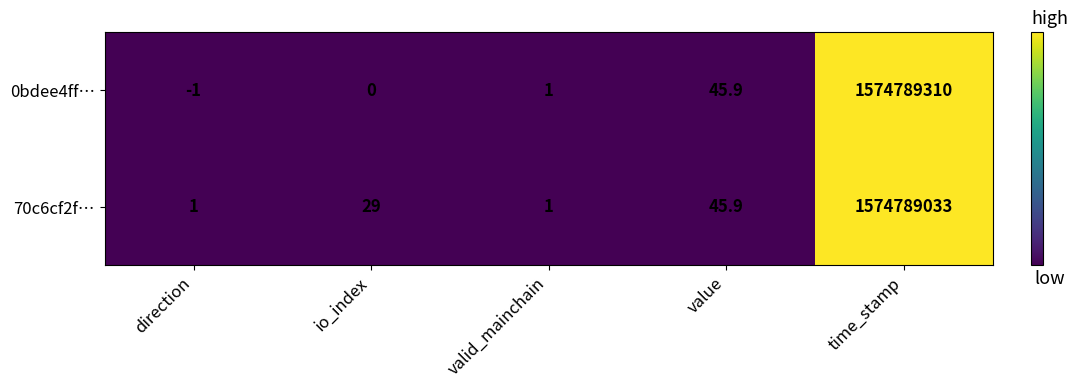

At which category does the chart reach its peak across all series?

time_stamp